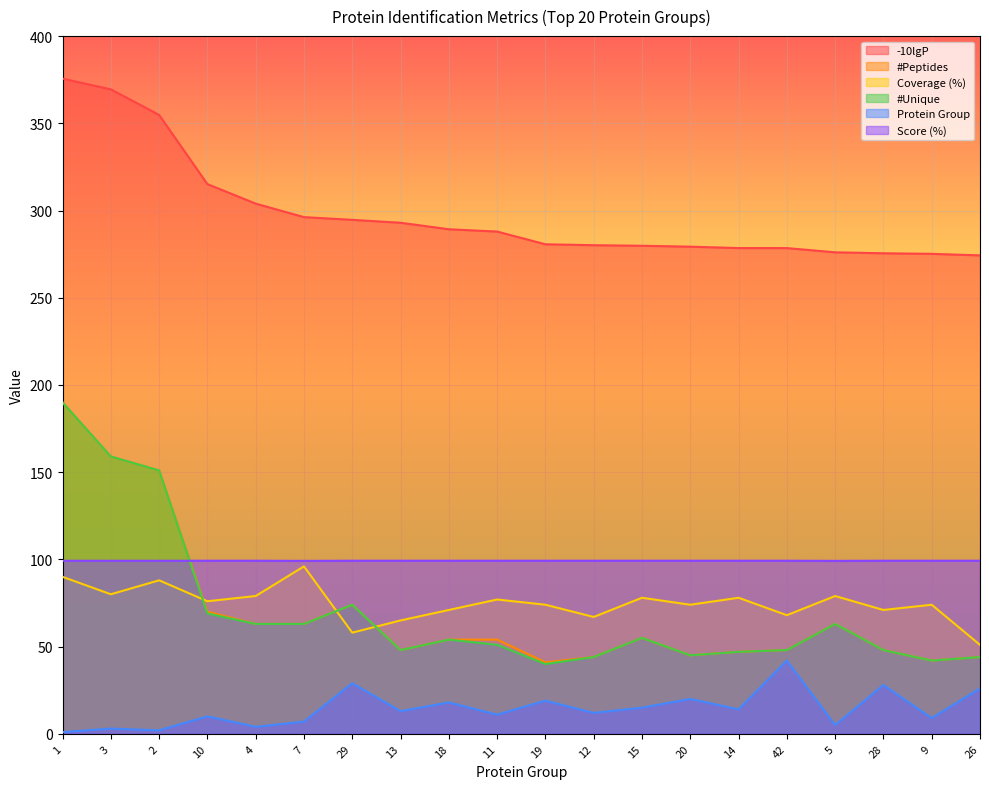

What is the difference between the maximum and minimum values in the Protein Group series?

41.0